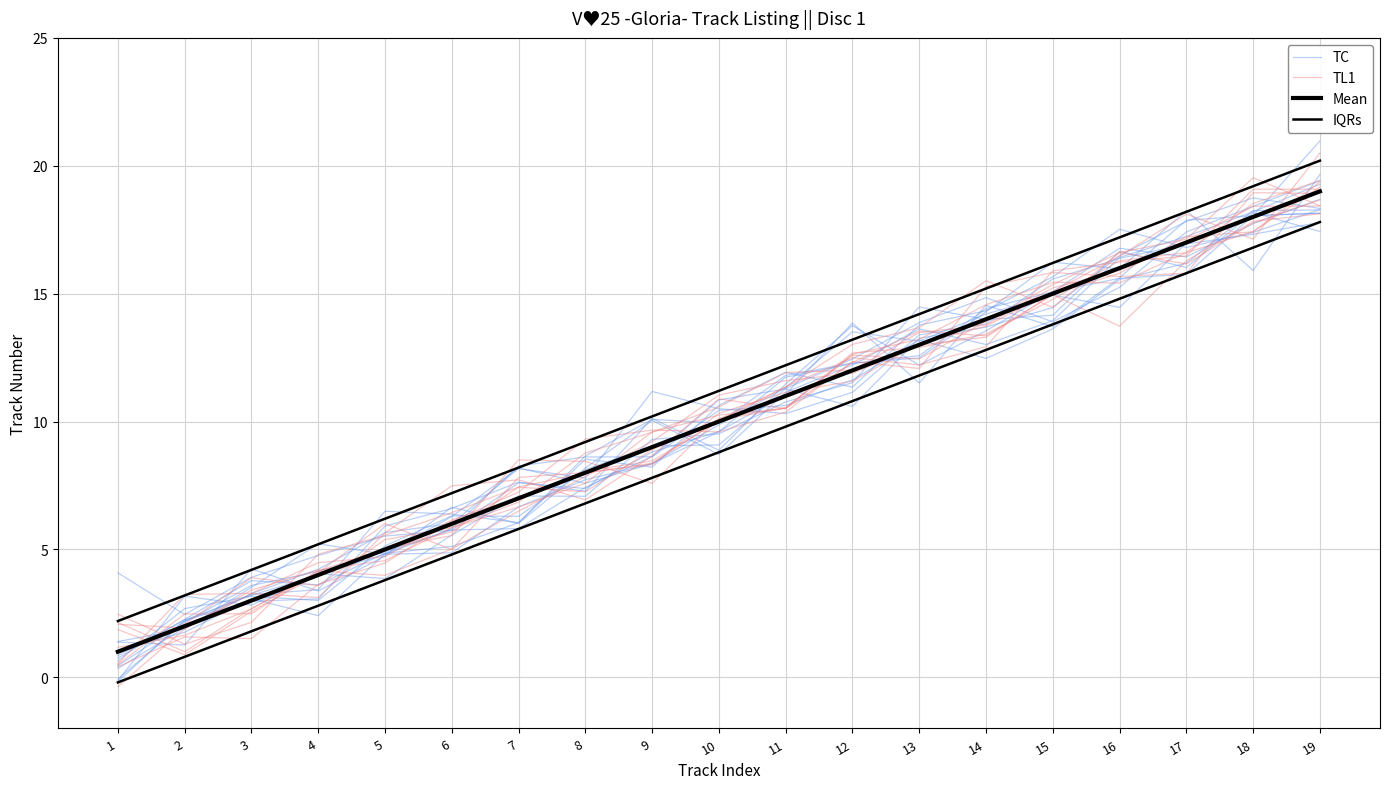

What is the sum of all TC values?

188.4